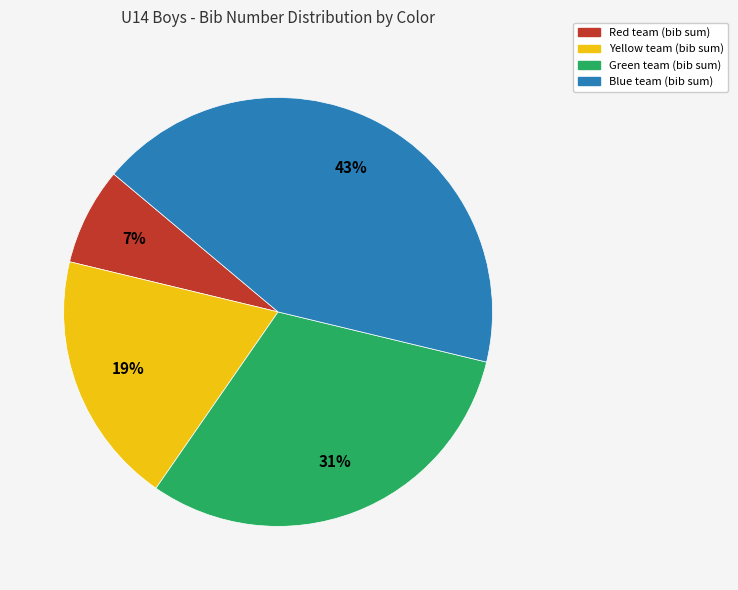

Combined, do Yellow and Blue account for over 50%?

Yes